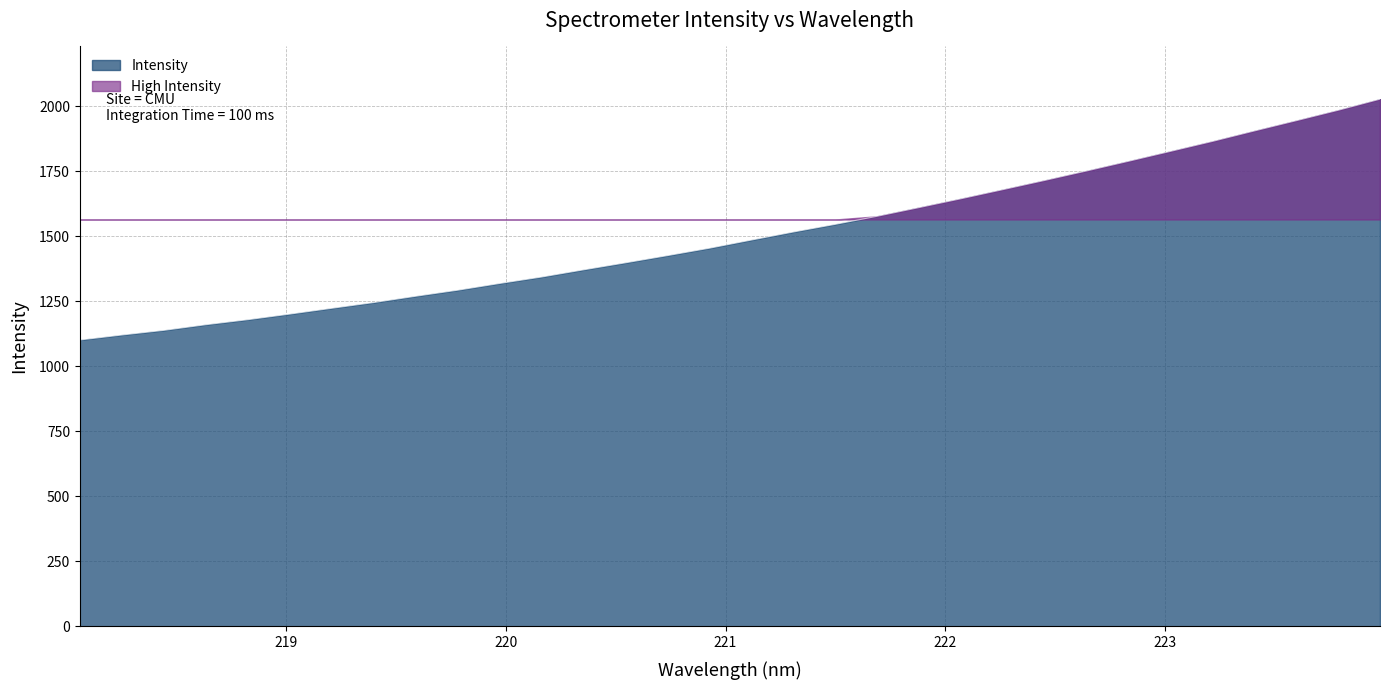

True or false: the data shows 1245.0 at 219.3979.

True